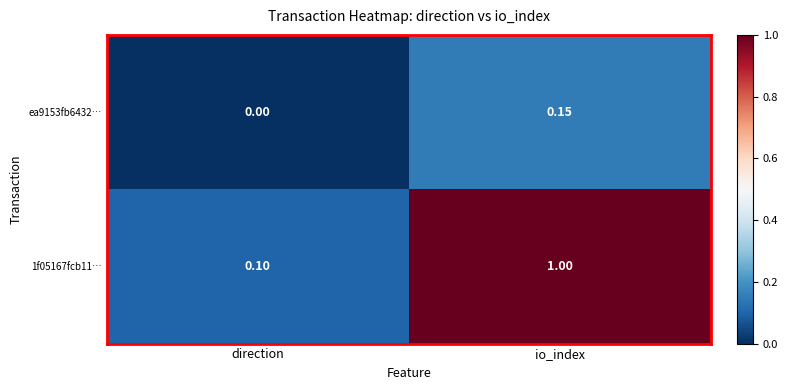

At which category is the sum across all series the highest?

io_index